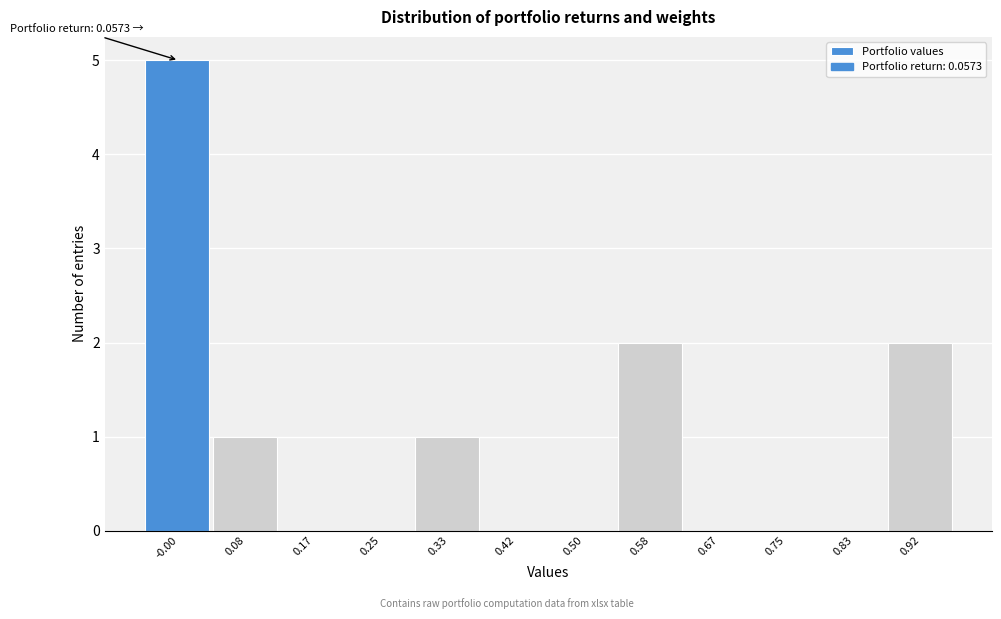

Reading right to left, transcribe all the data shown in this chart.

0.92=2	0.83=0	0.75=0	0.67=0	0.58=2	0.50=0	0.42=0	0.33=1	0.25=0	0.17=0	0.08=1	-0.00=5